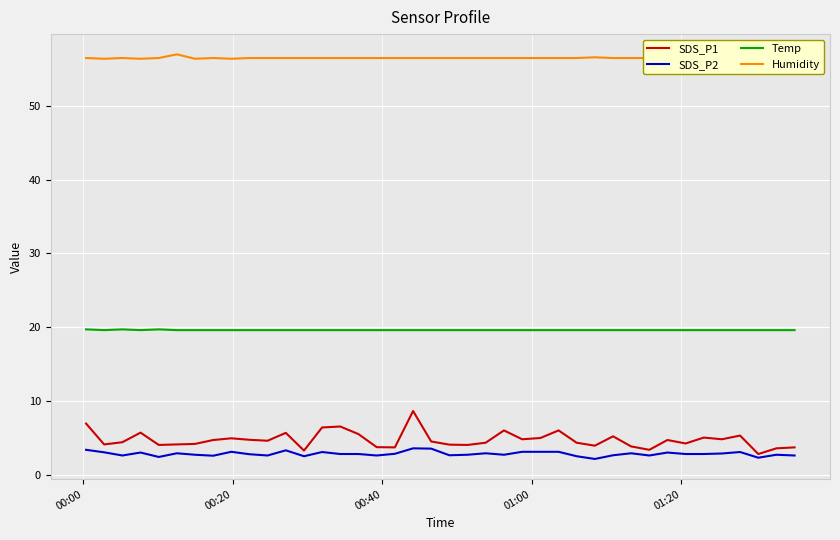

What is the average value of the SDS_P1 series?

4.7